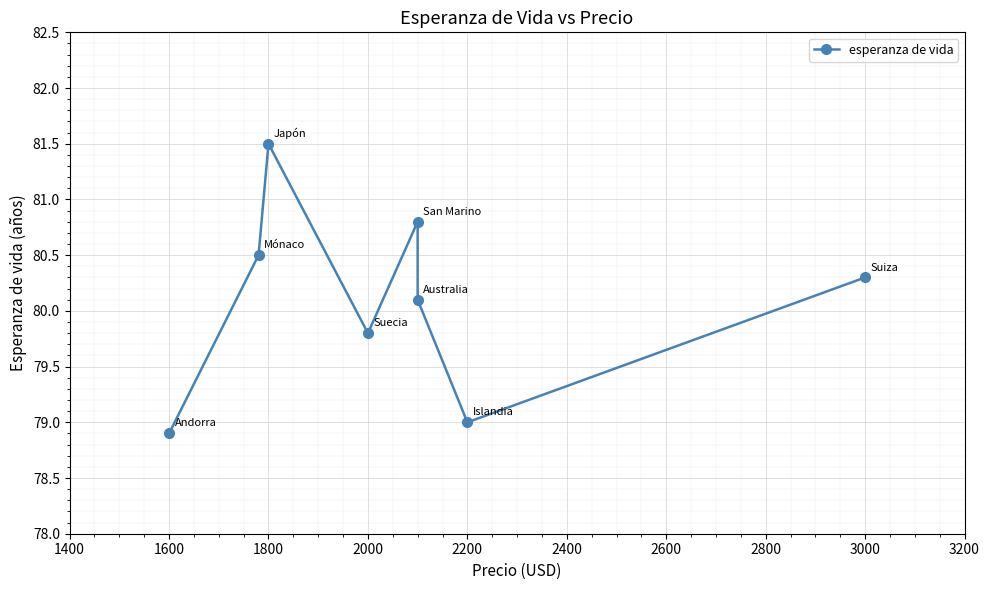

Where is the first local maximum?

1800